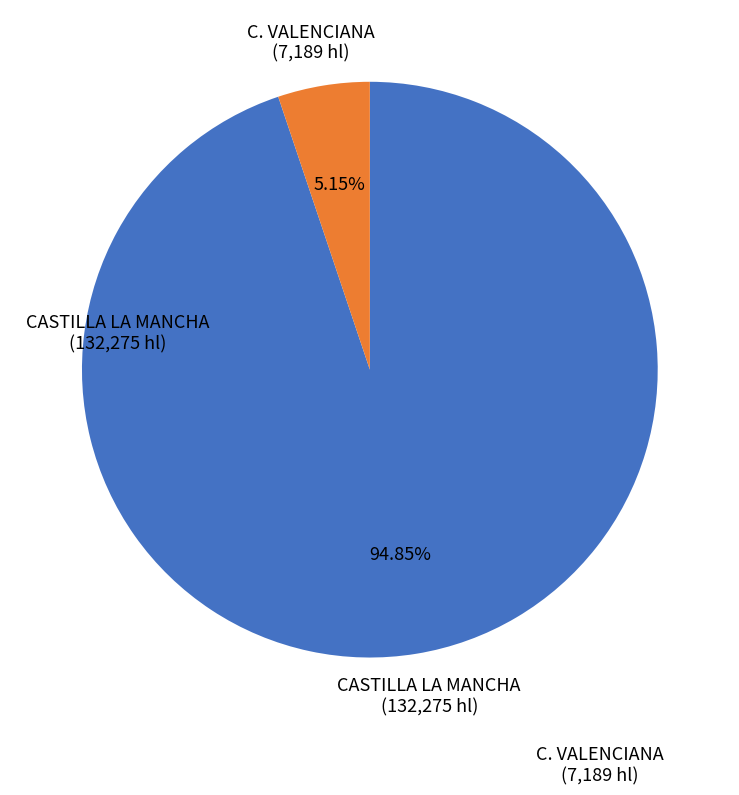

Does any single category account for the majority?

Yes